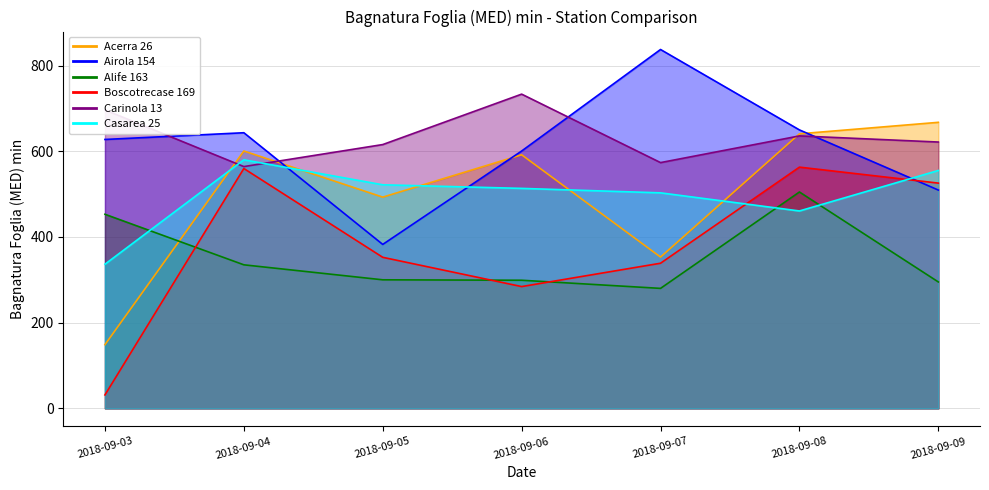

Where do Carinola 13 and Casarea 25 first cross each other?

2018-09-03 and 2018-09-04